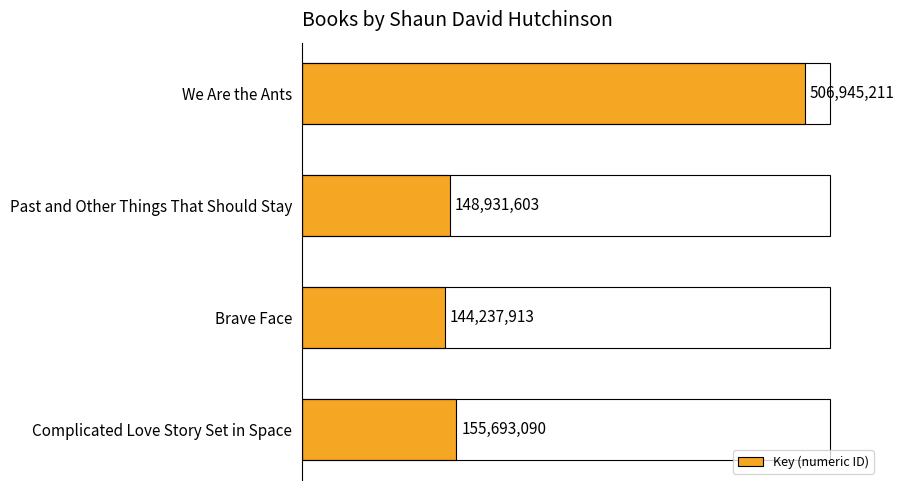

Reading top to bottom, transcribe all the data shown in this chart.

We Are the Ants=506945211	Past and Other Things That Should Stay=148931603	Brave Face=144237913	Complicated Love Story Set in Space=155693090